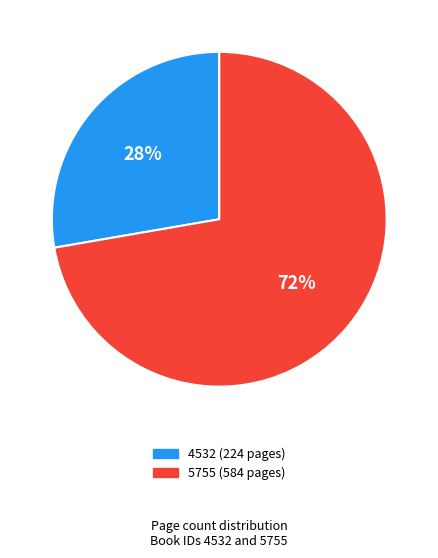

True or false: 5755 accounts for 81% of the total.

False